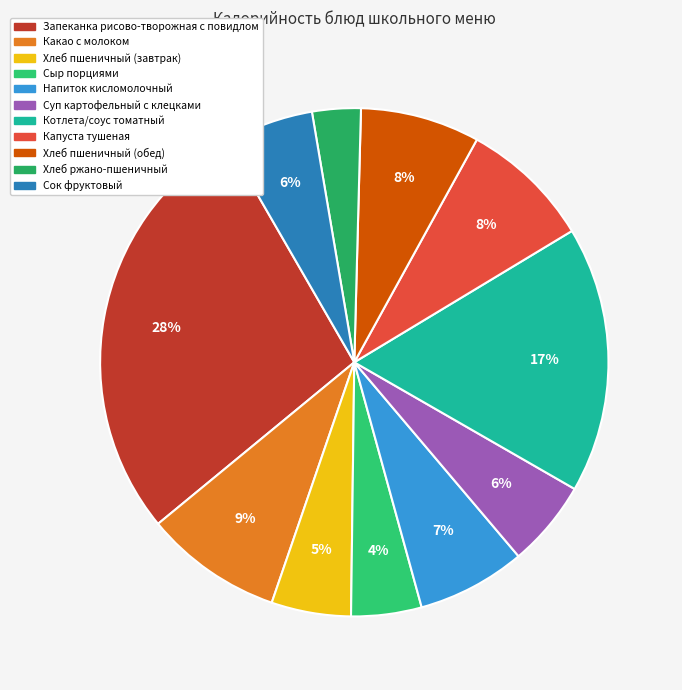

Is it true that Капуста тушеная is 8% of the pie?

True